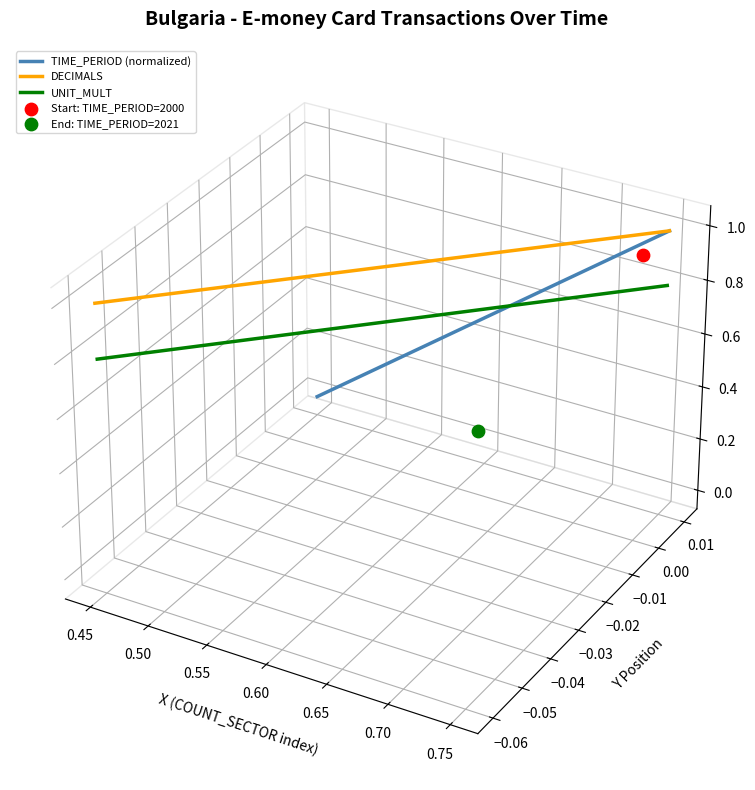

Which series has the largest Y range (max minus min)?

TIME_PERIOD (normalized)